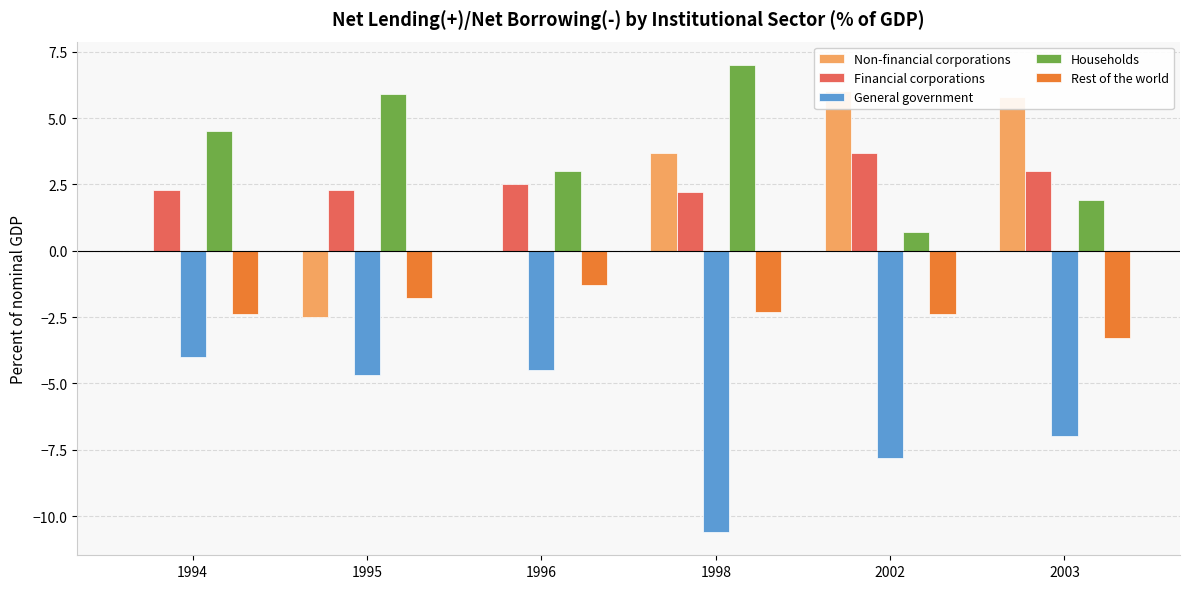

List the series in order of their peak value, highest first.

Households, Non-financial corporations, Financial corporations, Rest of the world, General government